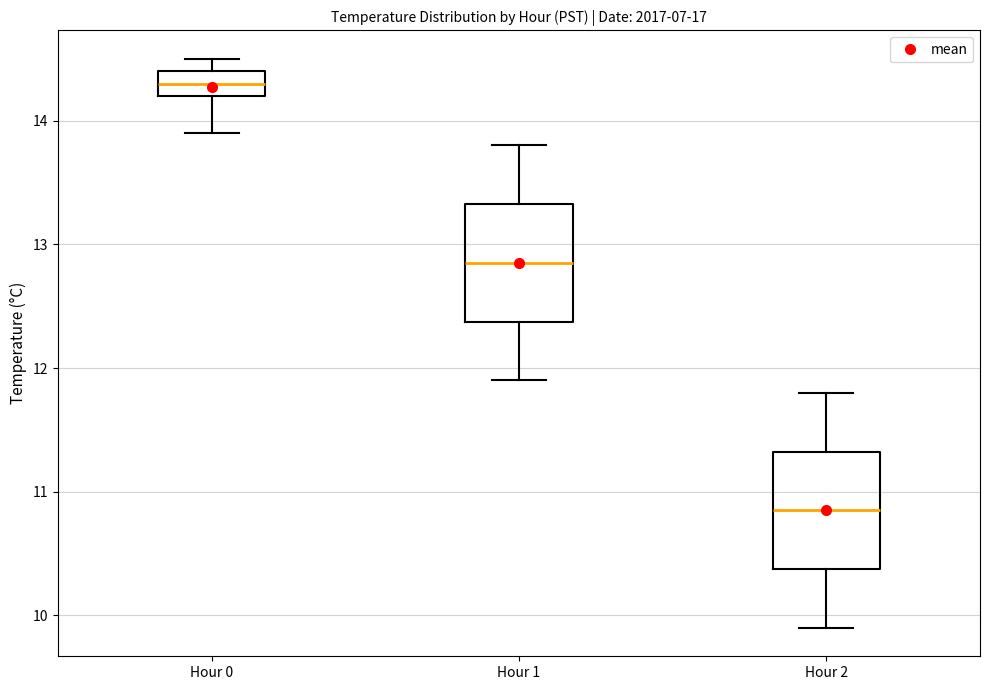

Which box has the lowest median line?

Hour 2